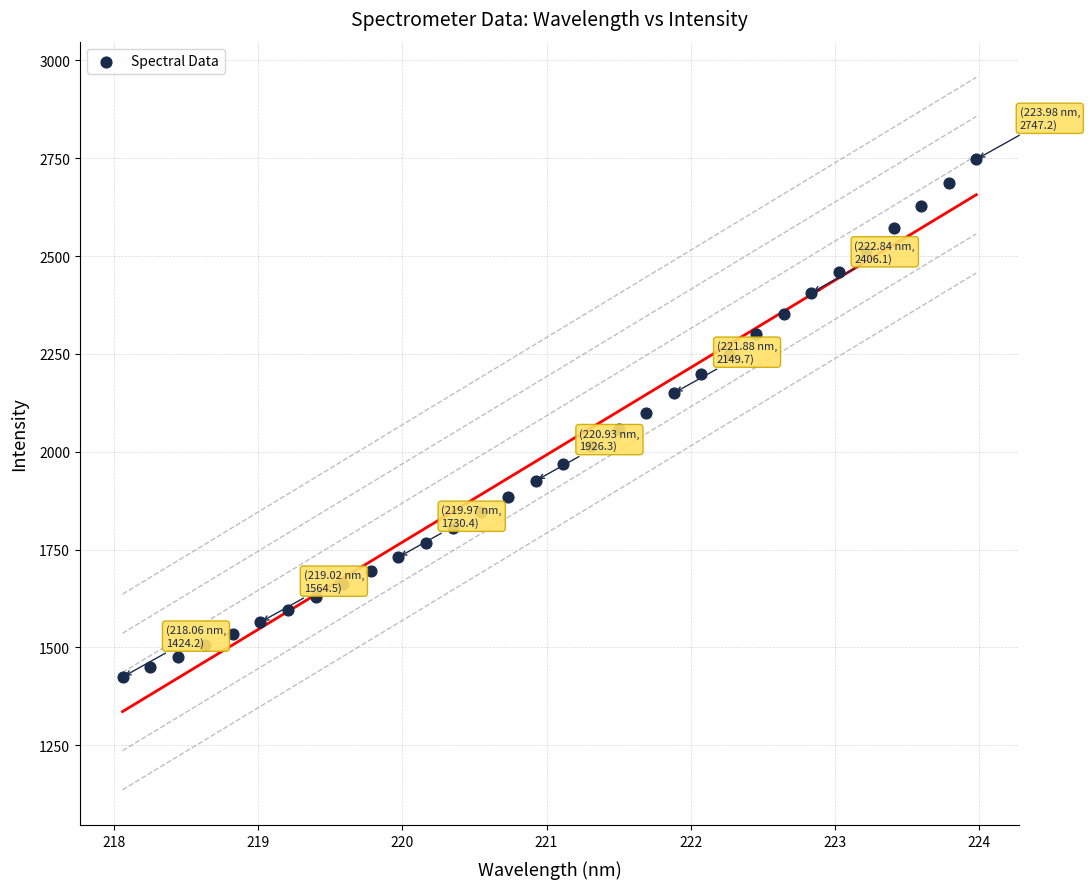

What is the range of Y values (max minus min)?

1323.0